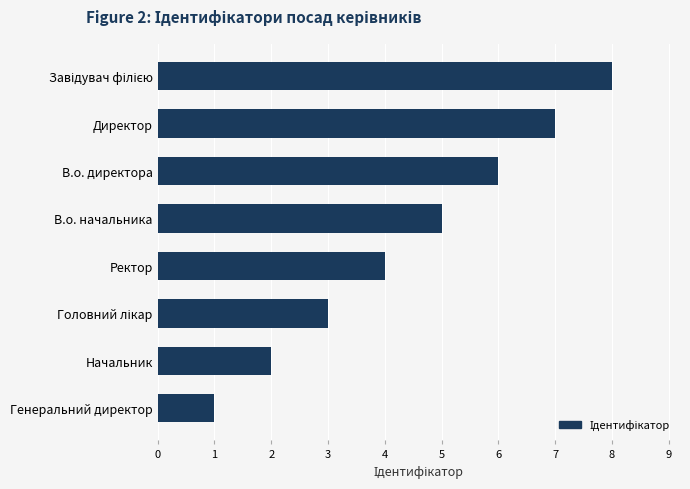

What is the difference between the second highest and minimum values?

6